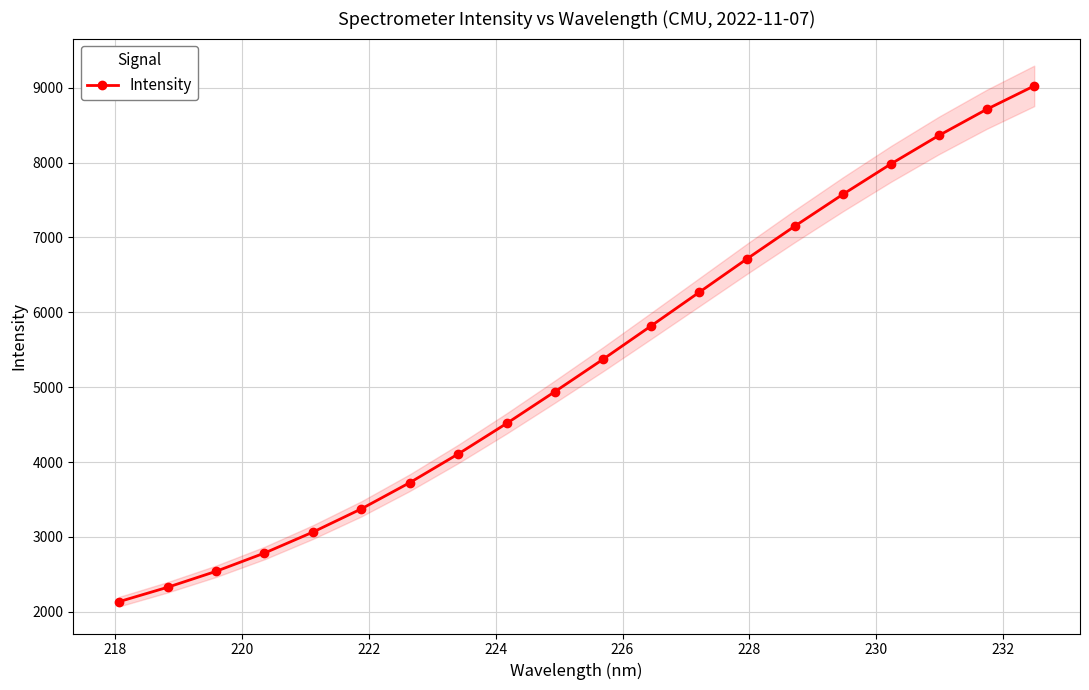

What is the value of the Intensity point at the 6th from the left?

3374.9